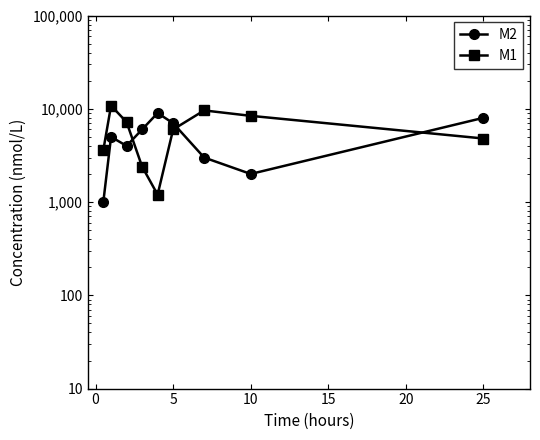

After their last crossing, which series has the higher values: M1 or M2?

M2